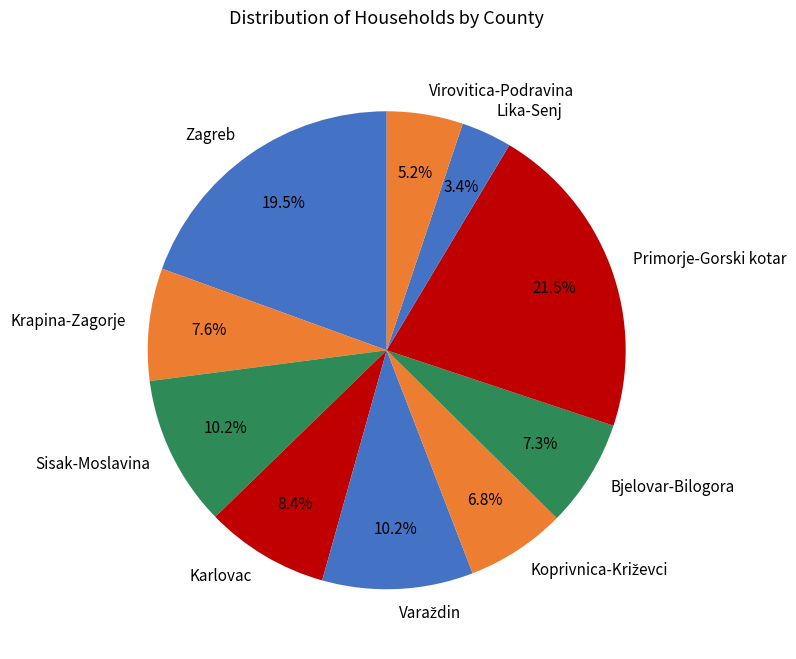

Which has a higher value, Karlovac or Primorje-Gorski kotar?

Primorje-Gorski kotar